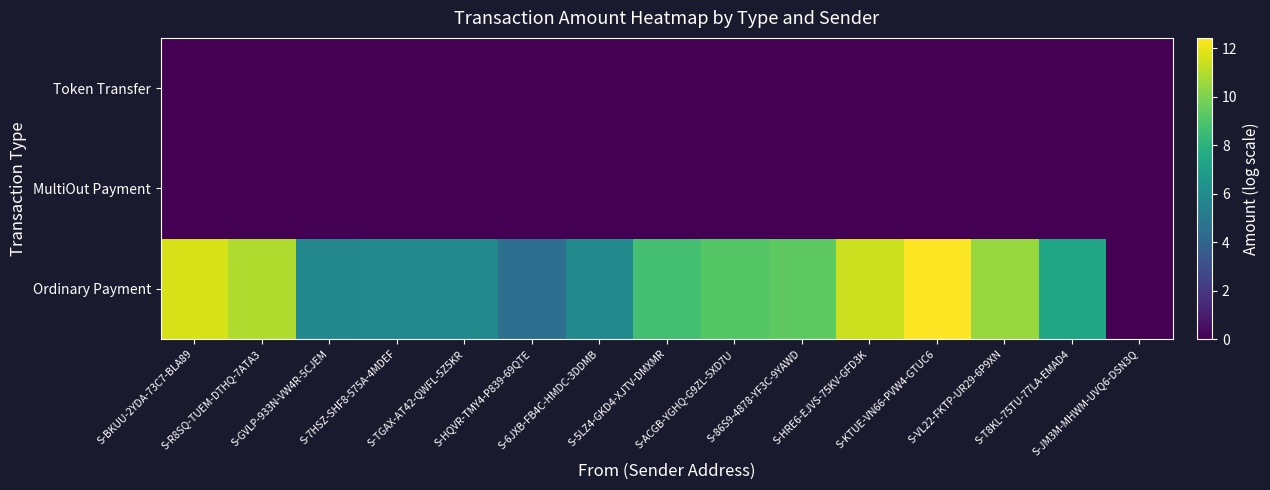

What is the greatest value displayed?

12.4